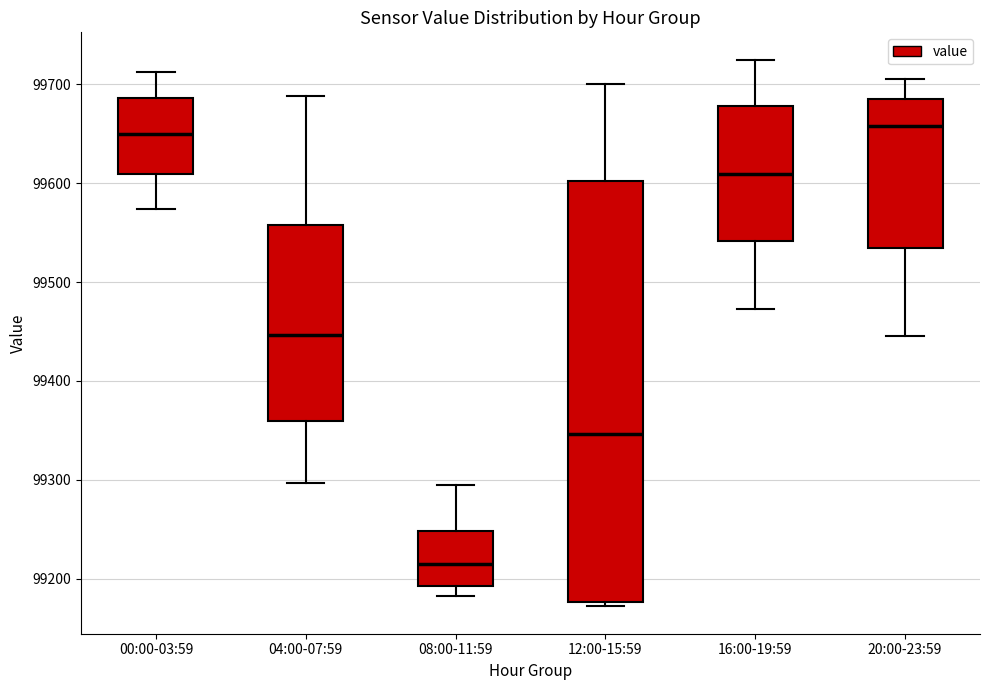

Which box has the lowest median line?

08:00-11:59